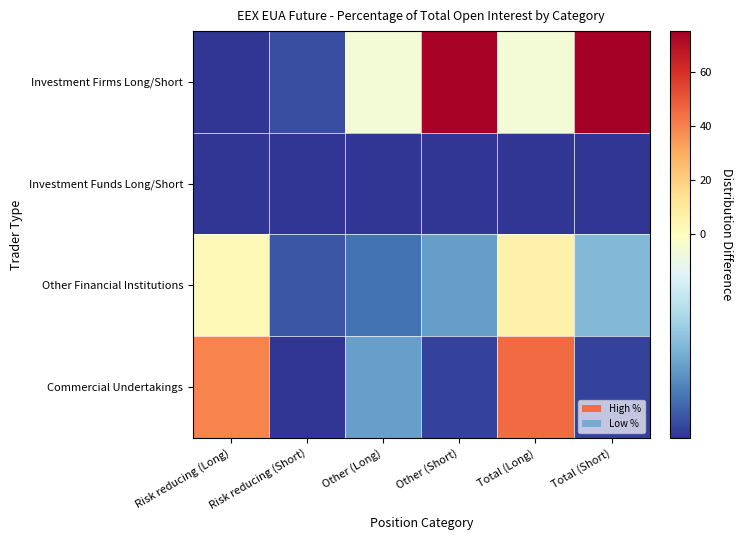

Which category has the highest value across all series?

Total (Short)